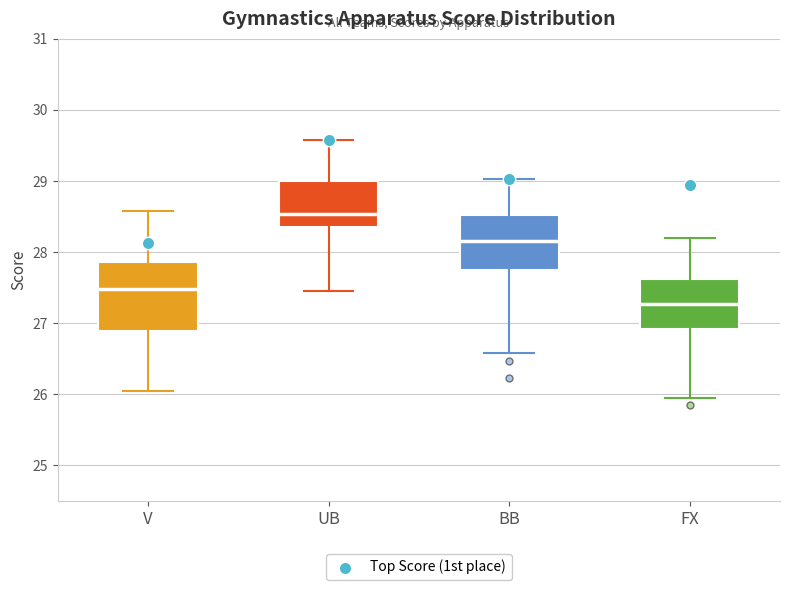

Reading left to right, read every box against the y-axis: the position of its median line, the range the box covers, and the ends of its whiskers. The values are not printed on the chart, so give them approximately, as read against the axis.

V: median 27.5, box 26.9 to 27.9, whiskers 26.1 to 28.6
UB: median 28.5, box 28.4 to 29.0, whiskers 27.5 to 29.6
BB: median 28.2, box 27.7 to 28.5, whiskers 26.6 to 29.0
FX: median 27.3, box 26.9 to 27.6, whiskers 26.0 to 28.2